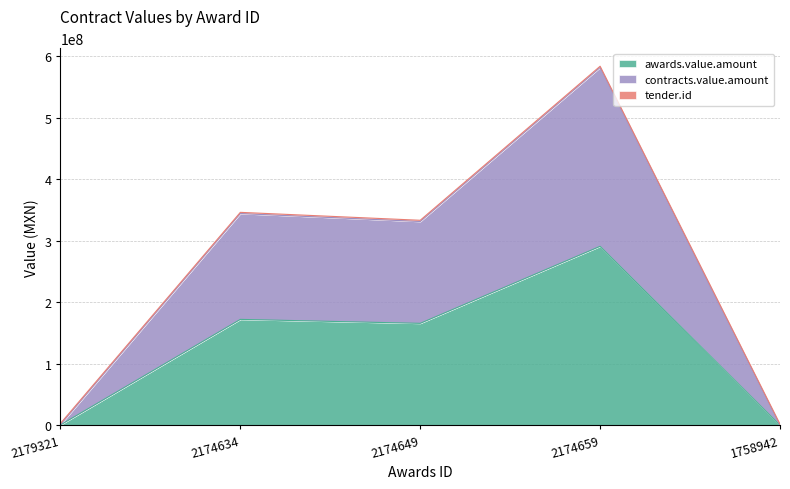

What is the maximum value shown in the chart?

581565000.0